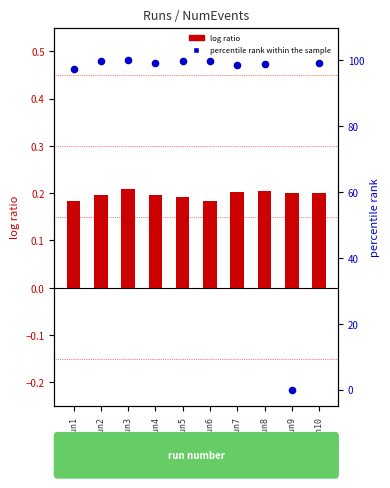

Which series has the largest total across all categories?

percentile rank within the sample